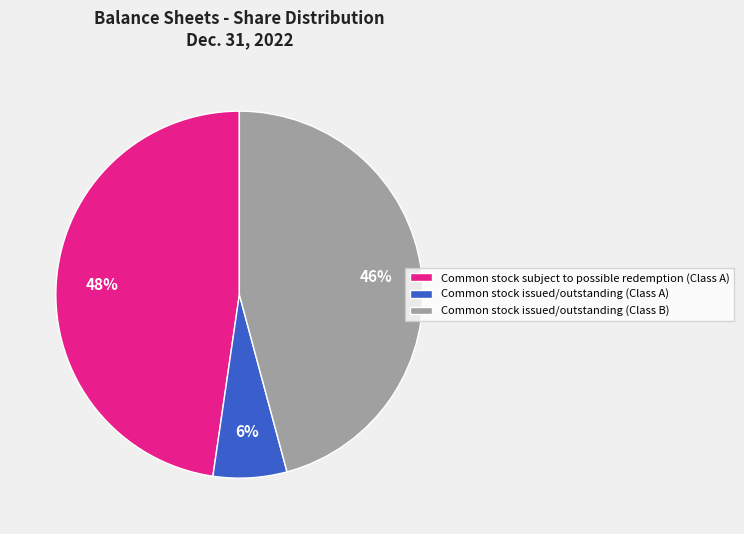

Rank the categories by value from highest to lowest.

Common stock subject to possible redemption (Class A), Common stock issued/outstanding (Class B), Common stock issued/outstanding (Class A)